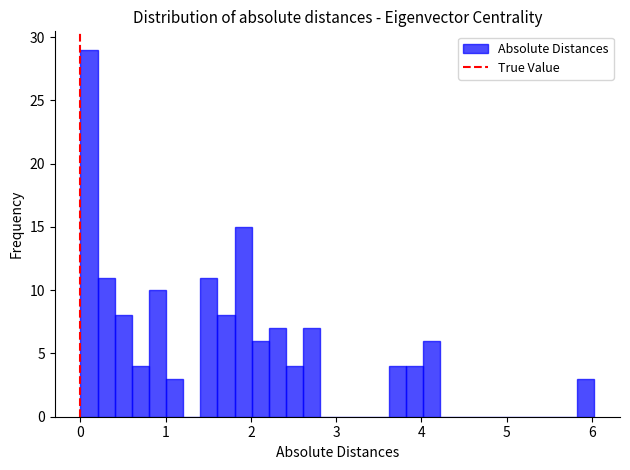

Read against the x-axis, roughly where is the centre of the tallest bar?

0.1